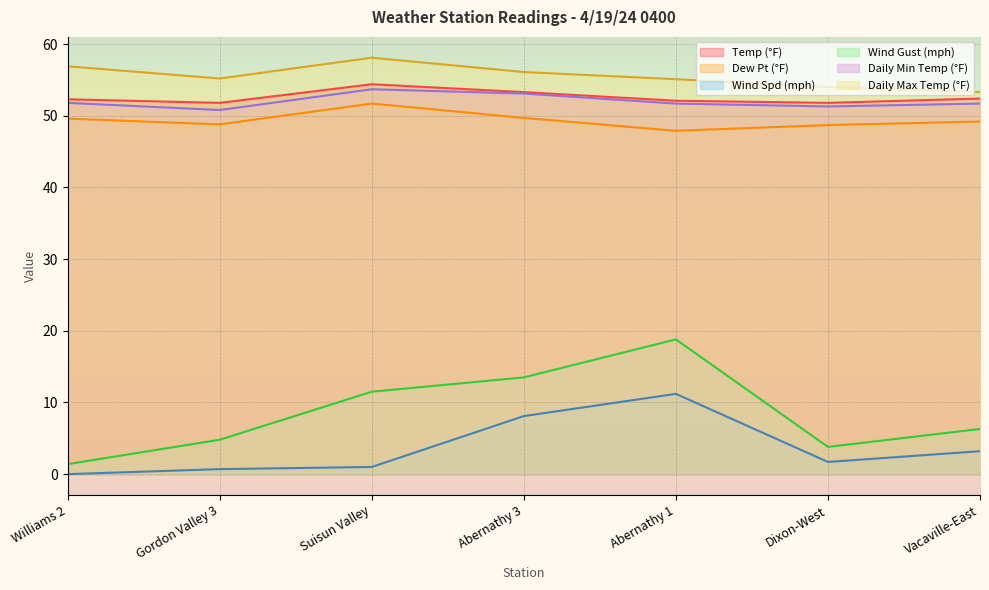

What is the highest value of the Wind Gust (mph) series?

18.8